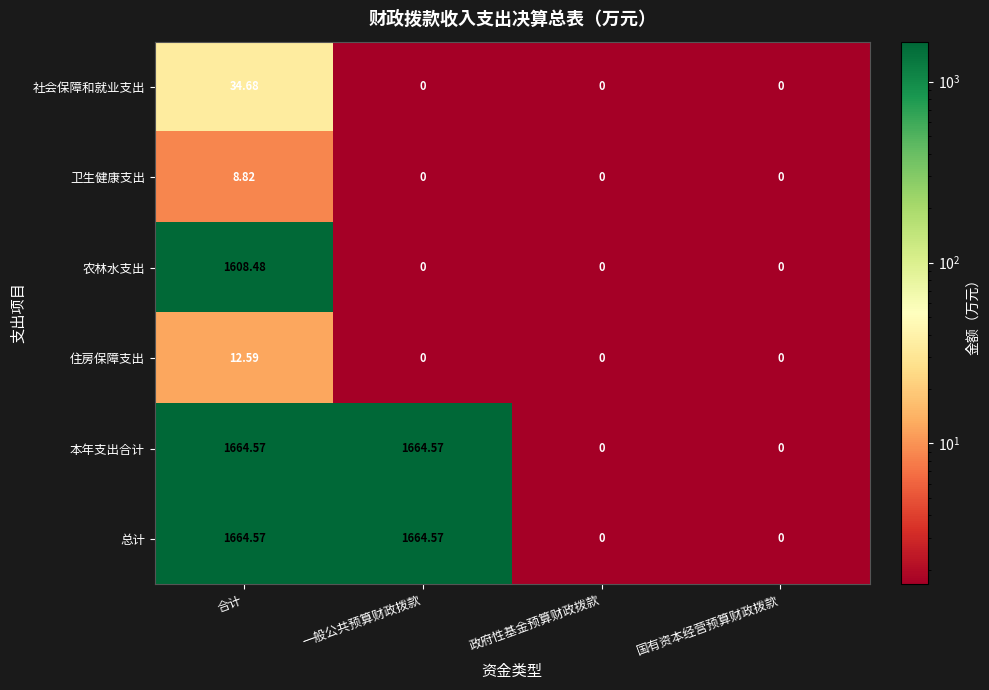

At which category is the sum across all series the highest?

合计